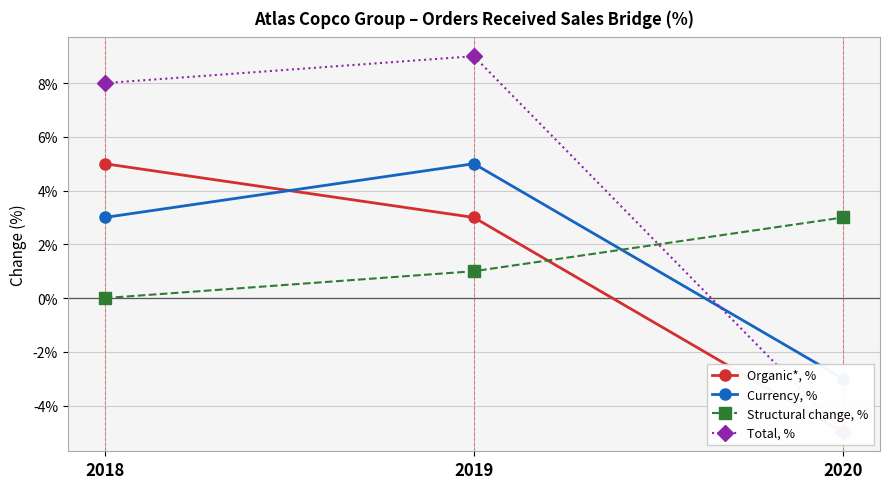

At which label does Organic*, % reach its minimum?

2020